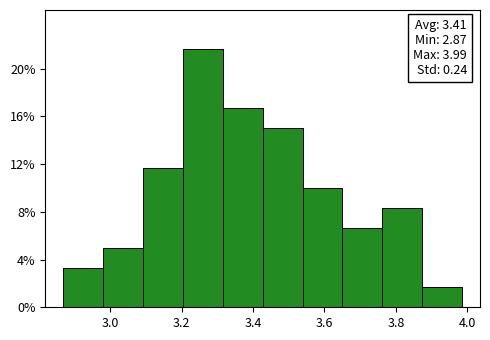

Over which range of the x-axis is the bar tallest?

3.20 to 3.32